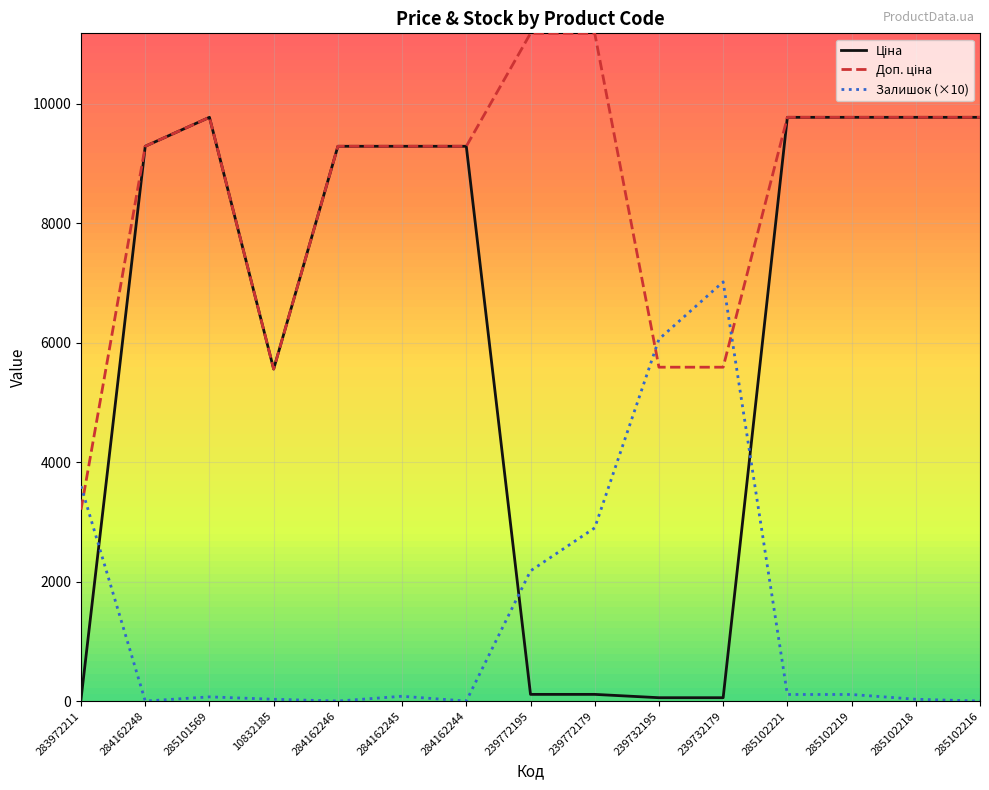

What is the difference between the highest and lowest values at 284162244?

9290.5